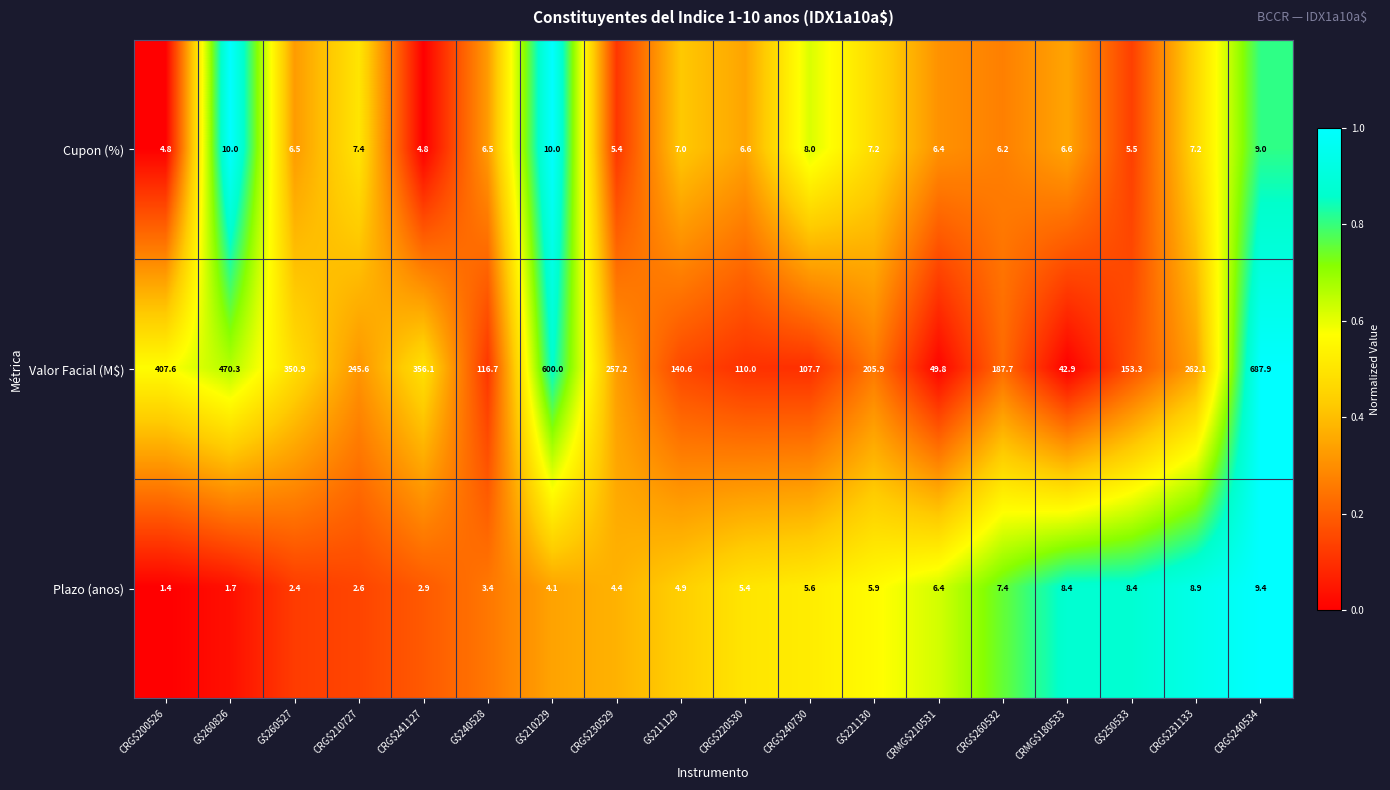

Between G$240528 and CRG$230529, which series saw the biggest shift?

Valor Facial (M$)